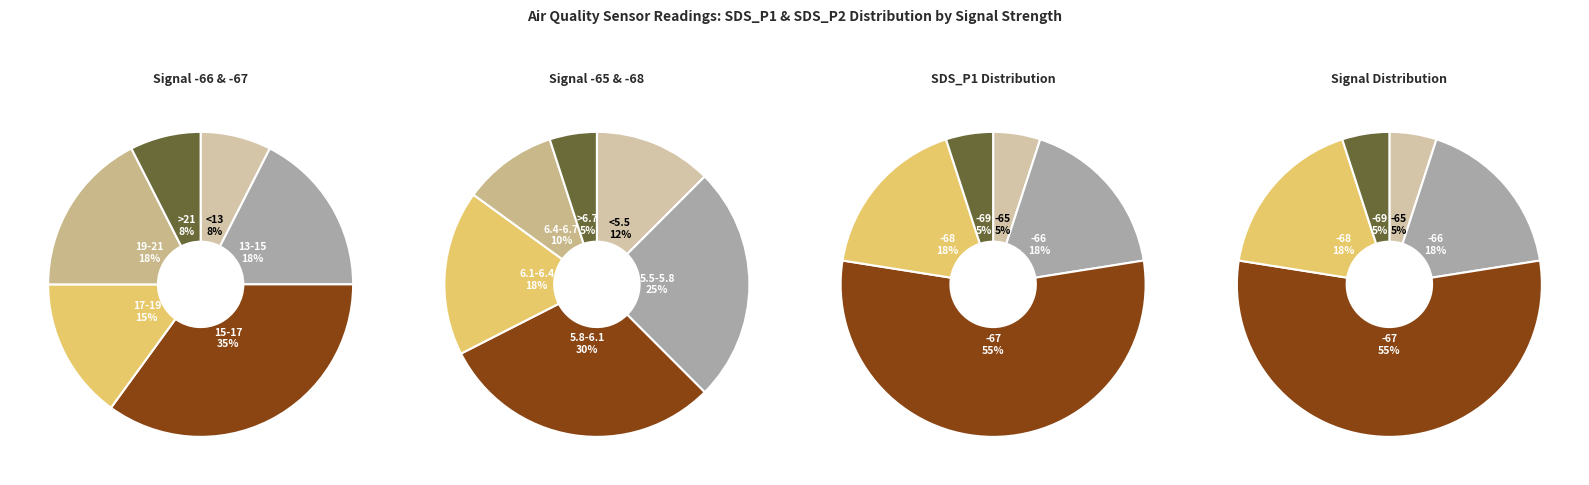

Rank the series by their average value, from lowest to highest.

SDS_P2, SDS_P1